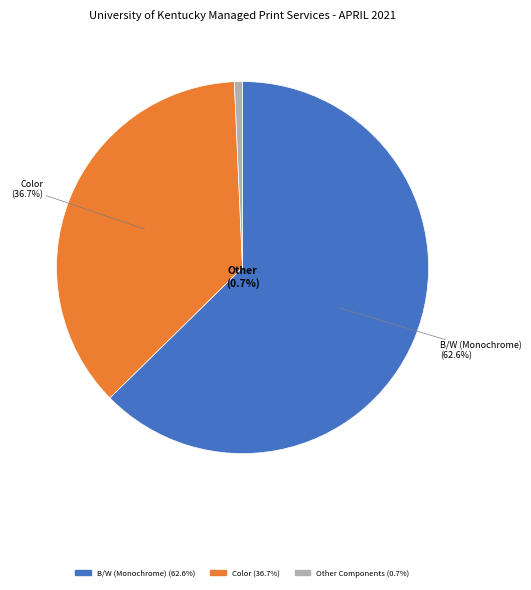

Which slice is the largest?

B/W (Monochrome)